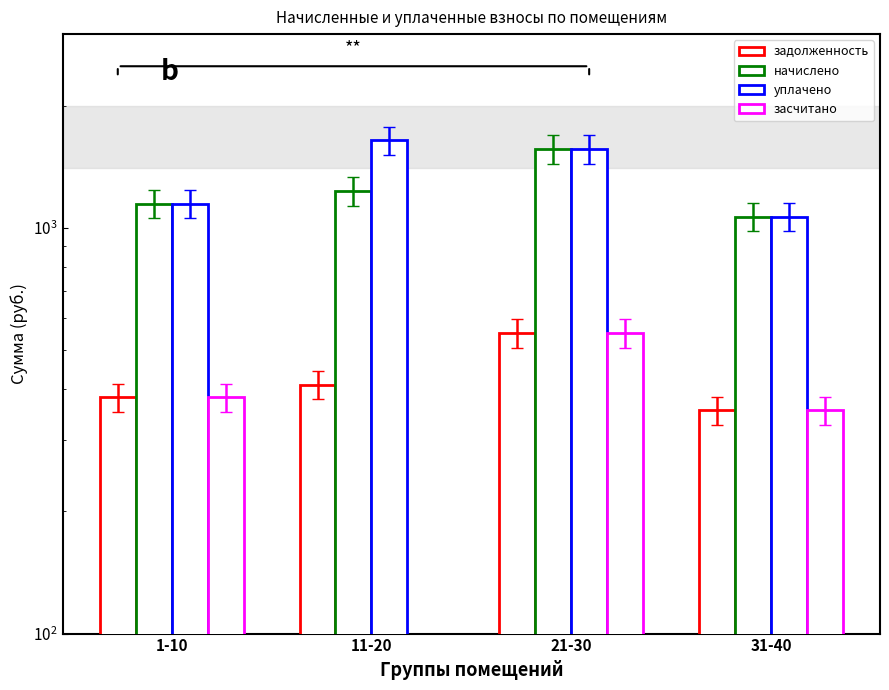

How many series are shown in this chart?

4